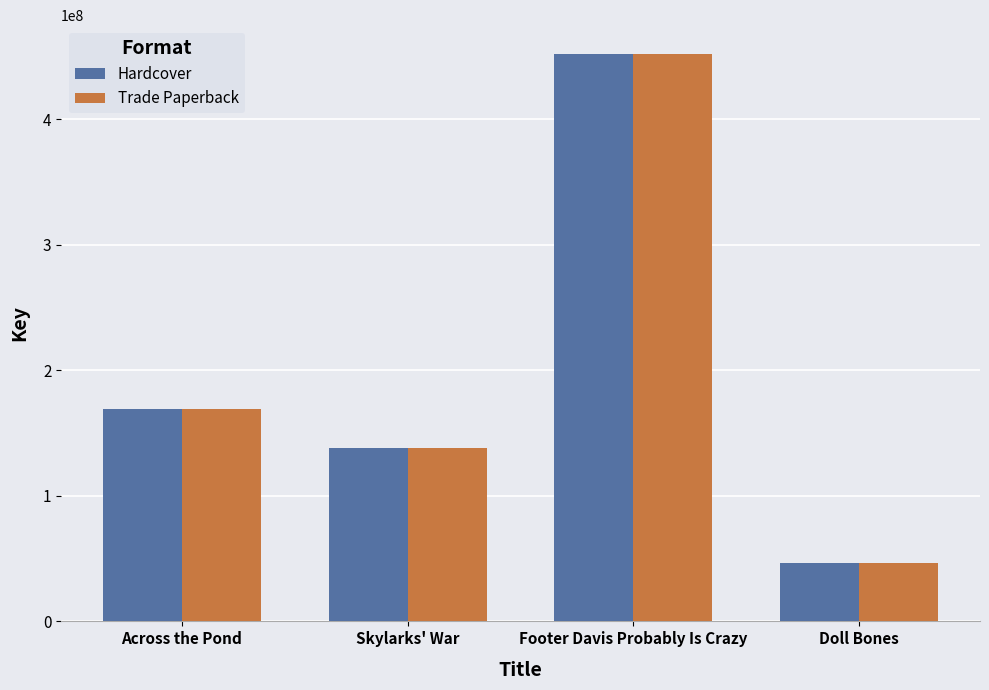

What is the label of the 4th bar from the left?

Doll Bones